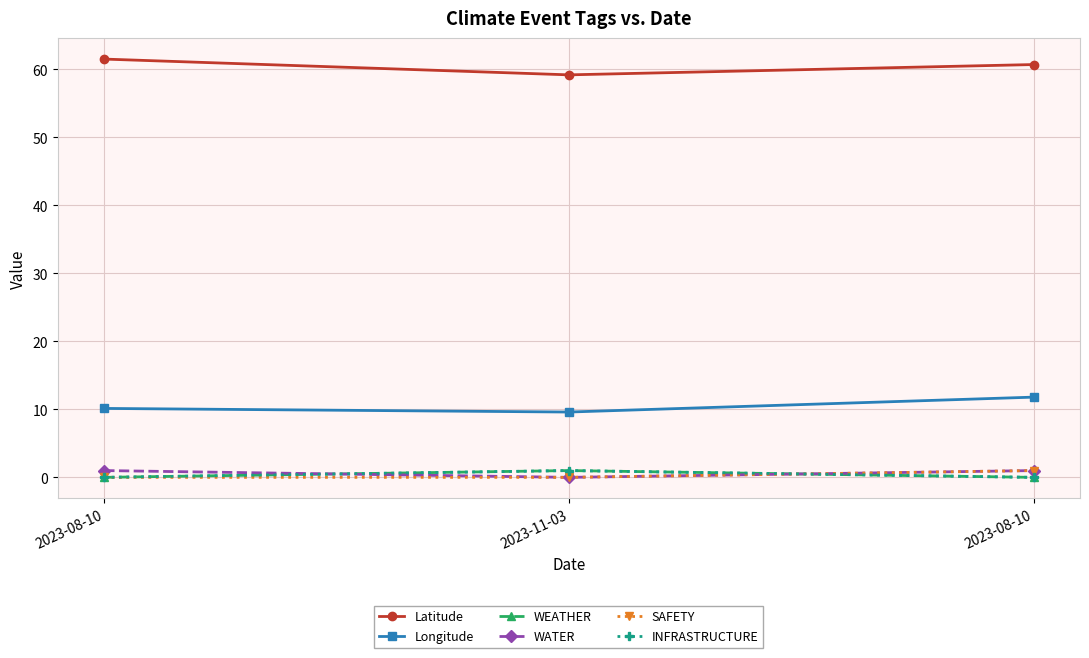

What is the sum of all SAFETY values?

1.0